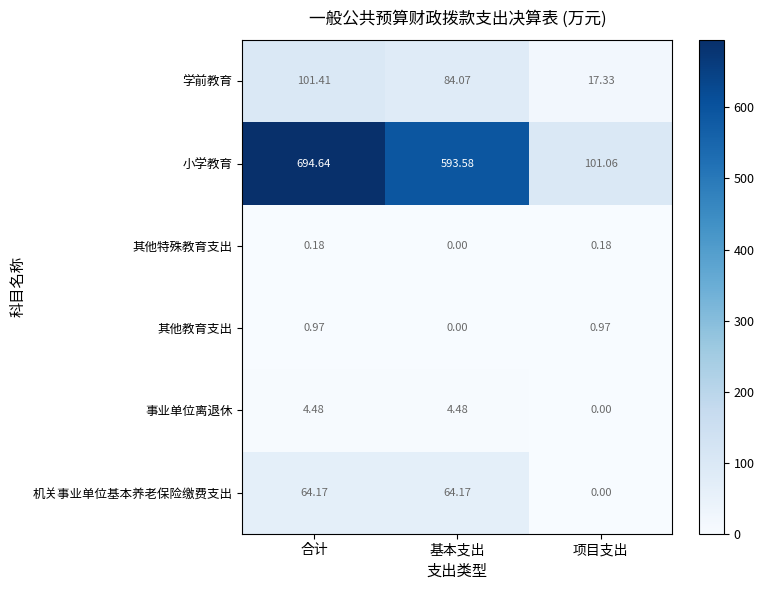

List the series in order of their peak value, lowest first.

其他特殊教育支出, 其他教育支出, 事业单位离退休, 机关事业单位基本养老保险缴费支出, 学前教育, 小学教育